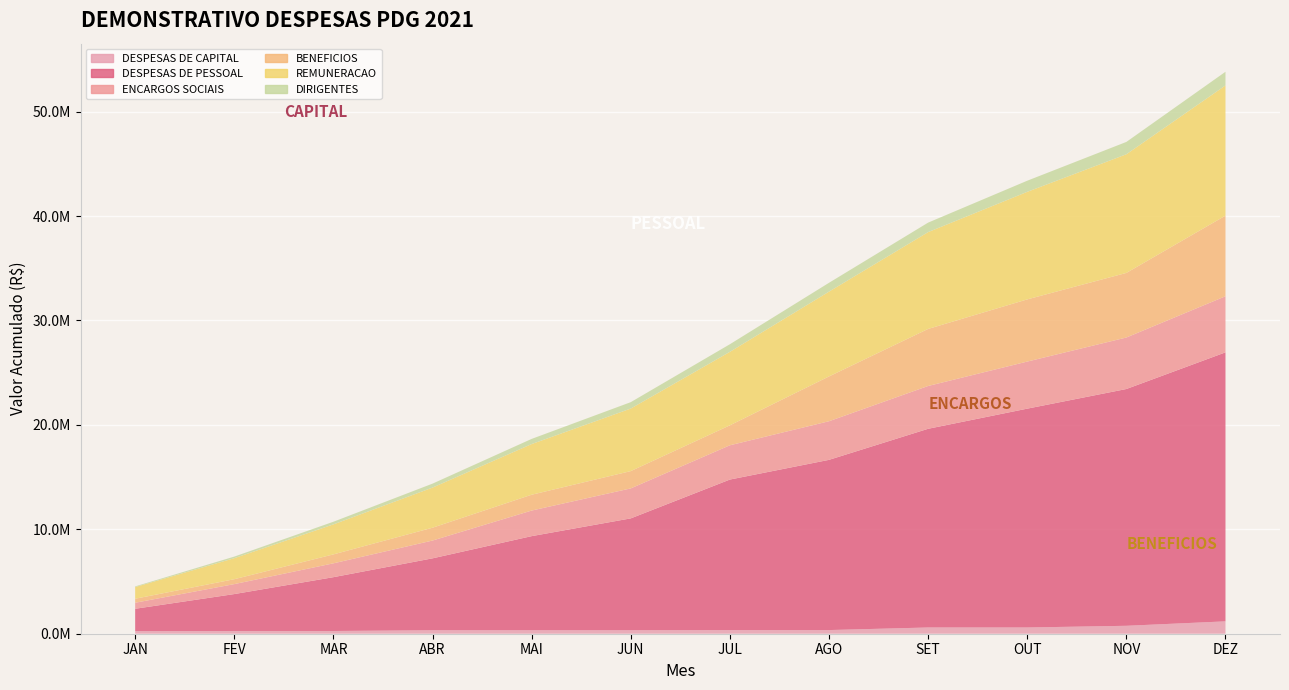

Reading left to right, transcribe all the data shown in this chart.

DESPESAS DE CAPITAL: JAN=244473.4	FEV=262240.4	MAR=262240.4	ABR=332340.4	MAI=332340.4	JUN=332340.4	JUL=350060.4	AGO=350060.4	SET=597060.4	OUT=597060.4	NOV=759048.7	DEZ=1184238.7
DESPESAS DE PESSOAL: JAN=2145433.9	FEV=3534663.1	MAR=5152716.6	ABR=6886179.0	MAI=9011952.0	JUN=10713043.3	JUL=14413140.6	AGO=16300410.7	SET=19027264.9	OUT=20955856.2	NOV=22674869.6	DEZ=25759884.0
ENCARGOS SOCIAIS: JAN=576921.7	FEV=954287.5	MAR=1326164.9	ABR=1704490.6	MAI=2450263.8	JUN=2870631.0	JUL=3282276.6	AGO=3696913.0	SET=4099467.1	OUT=4508013.1	NOV=4931470.7	DEZ=5373152.5
BENEFICIOS: JAN=382853.7	FEV=468390.6	MAR=855151.1	ABR=1227888.2	MAI=1514909.5	JUN=1656283.4	JUL=1909688.6	AGO=4289359.6	SET=5462738.2	OUT=5954378.9	NOV=6184168.4	DEZ=7719833.5
REMUNERACAO: JAN=1117625.7	FEV=2013109.9	MAR=2872084.6	ABR=3843494.4	MAI=4851761.3	JUN=5989605.8	JUL=7038519.2	AGO=8122191.1	SET=9272407.6	OUT=10300025.1	NOV=11363315.0	DEZ=12468731.0
DIRIGENTES: JAN=65119.6	FEV=152920.4	MAR=254822.3	ABR=378161.7	MAI=494900.4	JUN=612934.8	JUL=727823.4	AGO=845946.4	SET=908552.4	OUT=1064732.3	NOV=1181545.1	DEZ=1307482.1